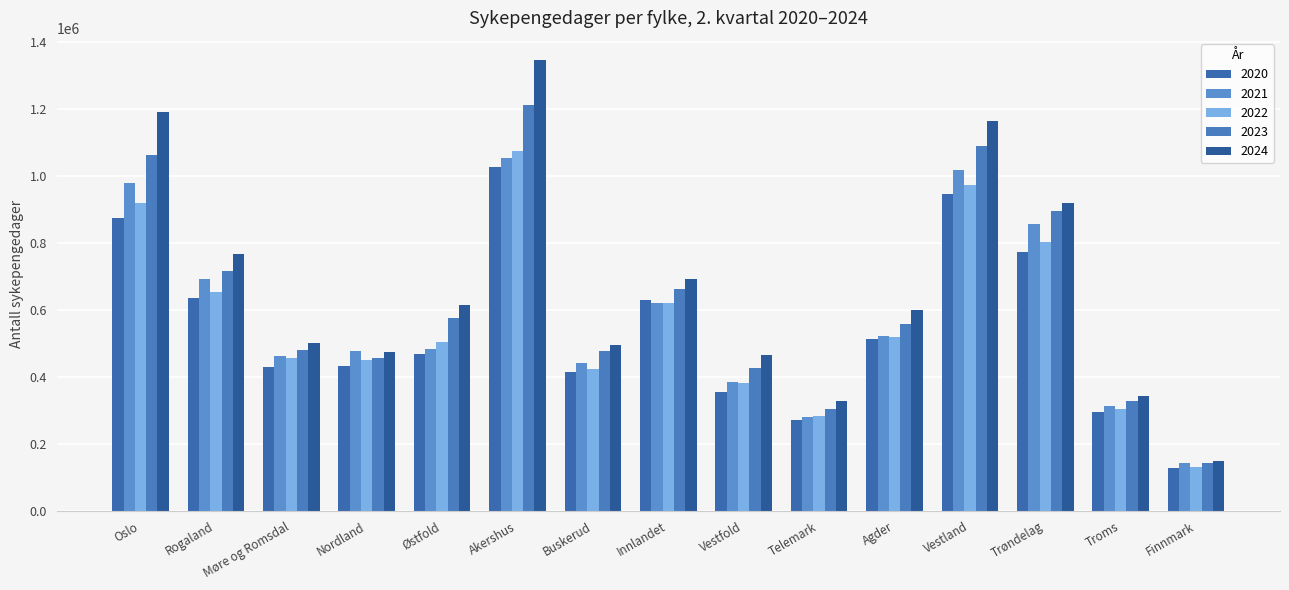

Reading left to right, extract all data points from this chart.

2020: 874294	634737	429281	431805	468074	1028995	414029	629099	354061	271652	514766	946286	774753	294414	127891
2021: 980399	692761	463598	478008	483965	1054960	443448	621149	386577	281761	522473	1018456	858472	312822	142464
2022: 920909	653854	457100	450950	504991	1075447	425175	622225	383154	282470	520543	972548	804322	304040	131024
2023: 1064459	716536	482292	457780	575080	1212382	476784	662132	427714	304740	559089	1089814	895399	328280	143042
2024: 1191116	768030	502594	475535	614618	1346239	494512	693322	466648	327948	599072	1164324	919481	344574	148037